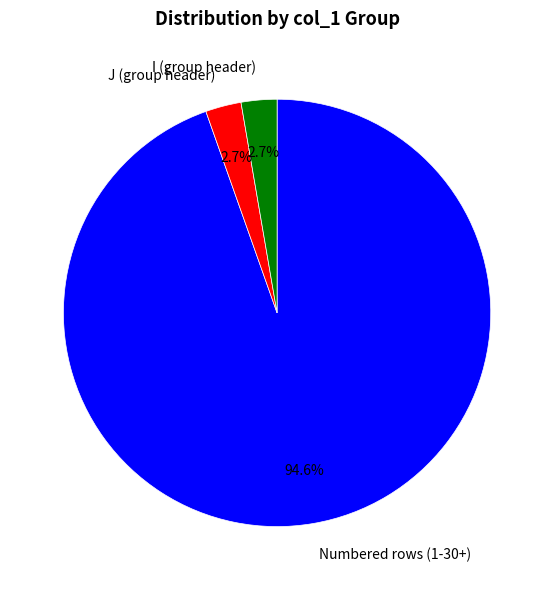

To the nearest percent, what is the average slice percentage?

33%